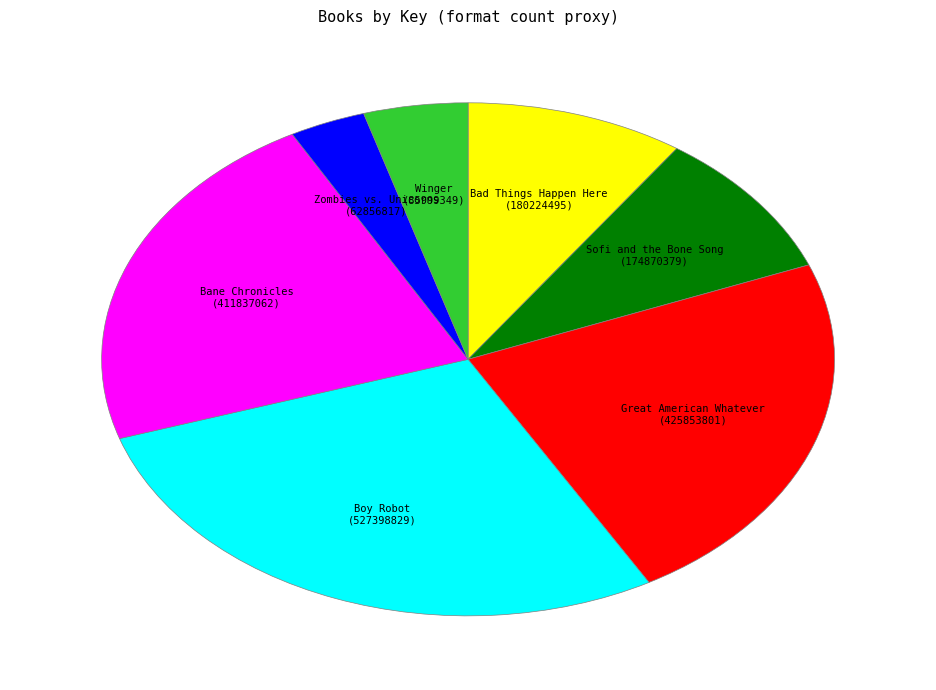

True or false: Bad Things Happen Here accounts for 10% of the total.

True